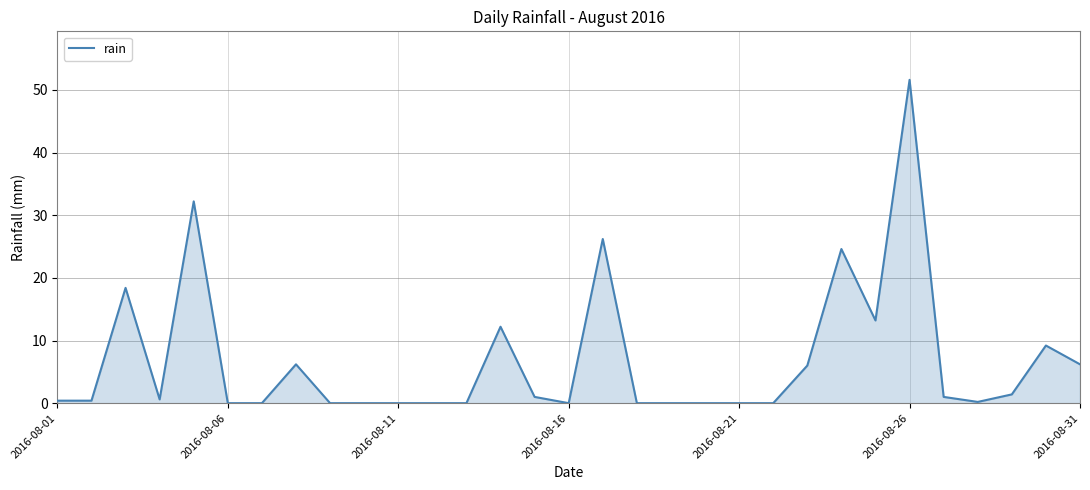

What is the maximum value shown in the chart?

51.6